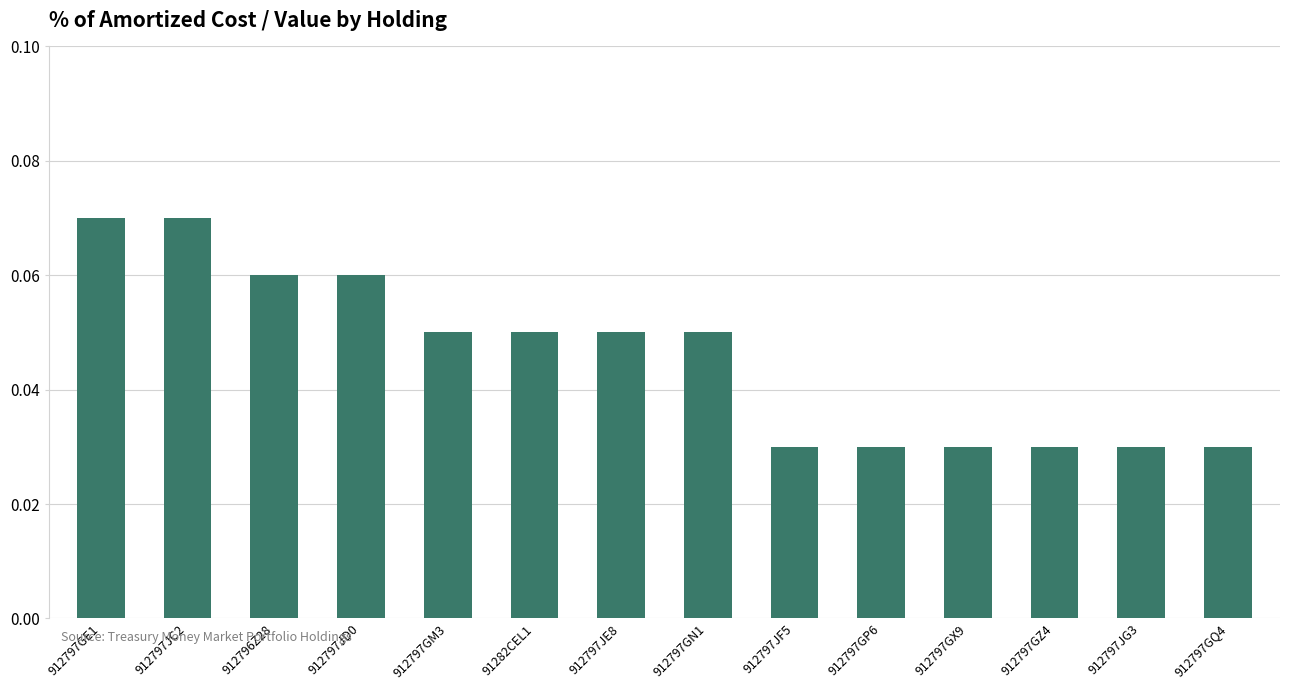

Is it true that the value at 912797JC2 is 0.0?

False